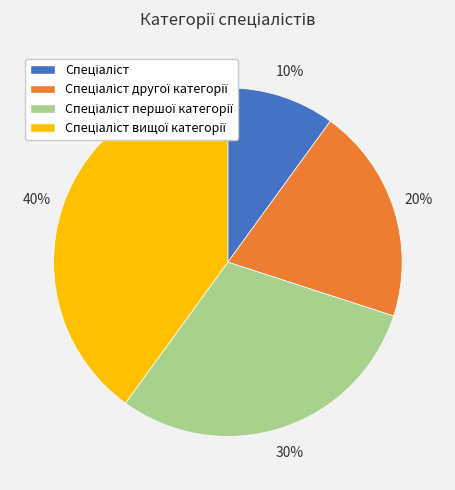

Does any single category account for the majority?

No